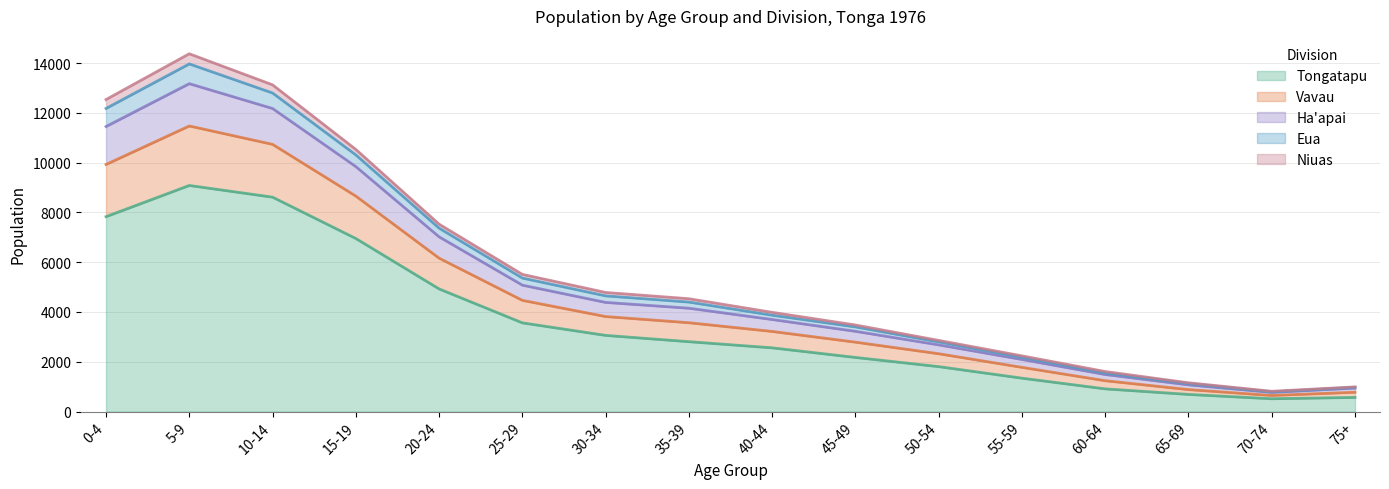

What is the maximum value for Tongatapu?

9084